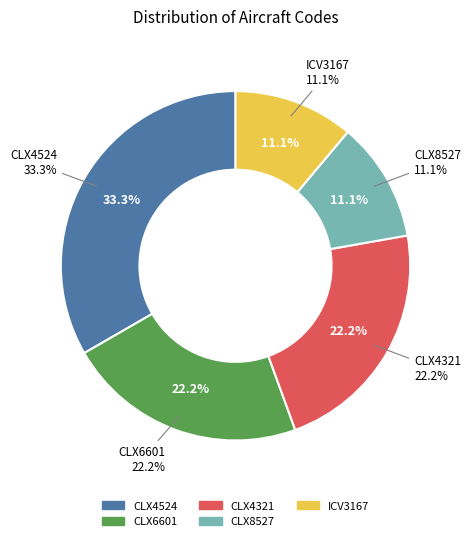

Do CLX6601 and CLX8527 together represent more than half of the pie?

No